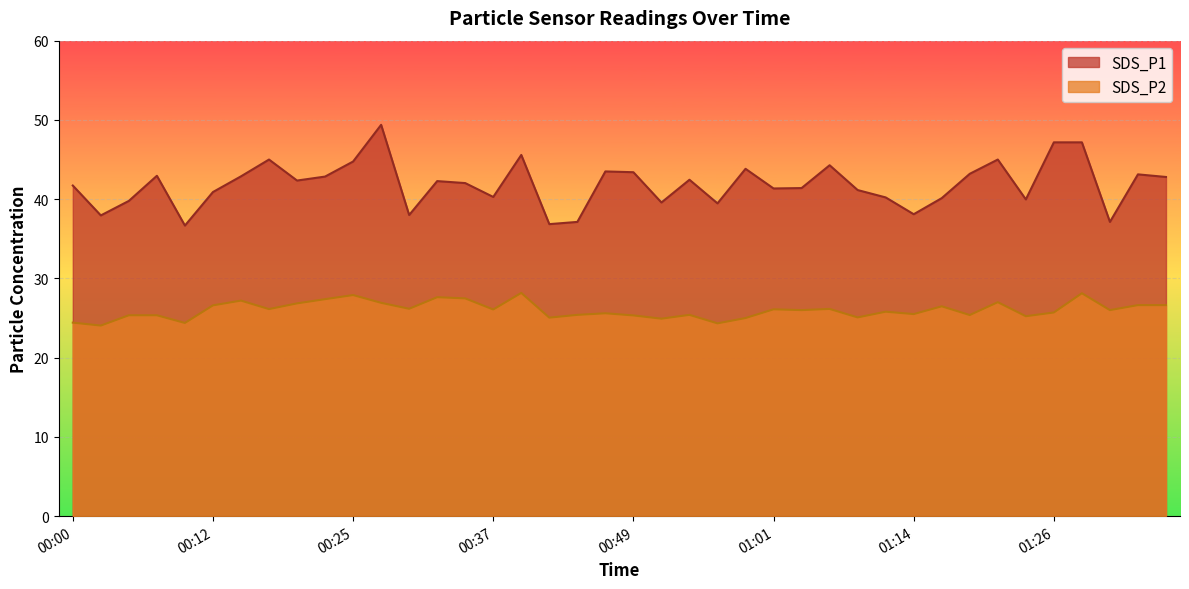

How many lines are shown in the chart?

2